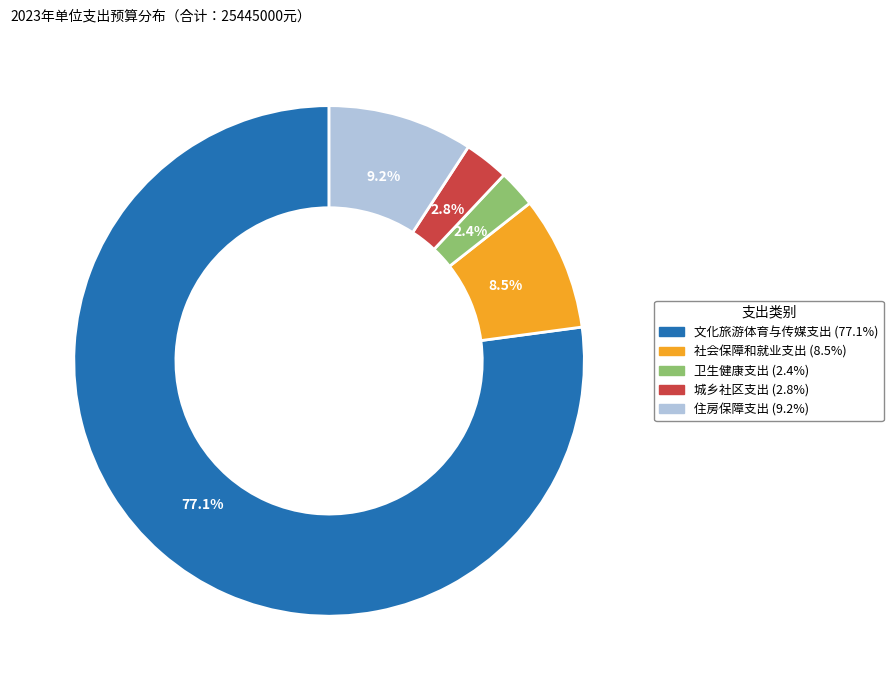

What is the largest slice in the pie chart?

文化旅游体育与传媒支出